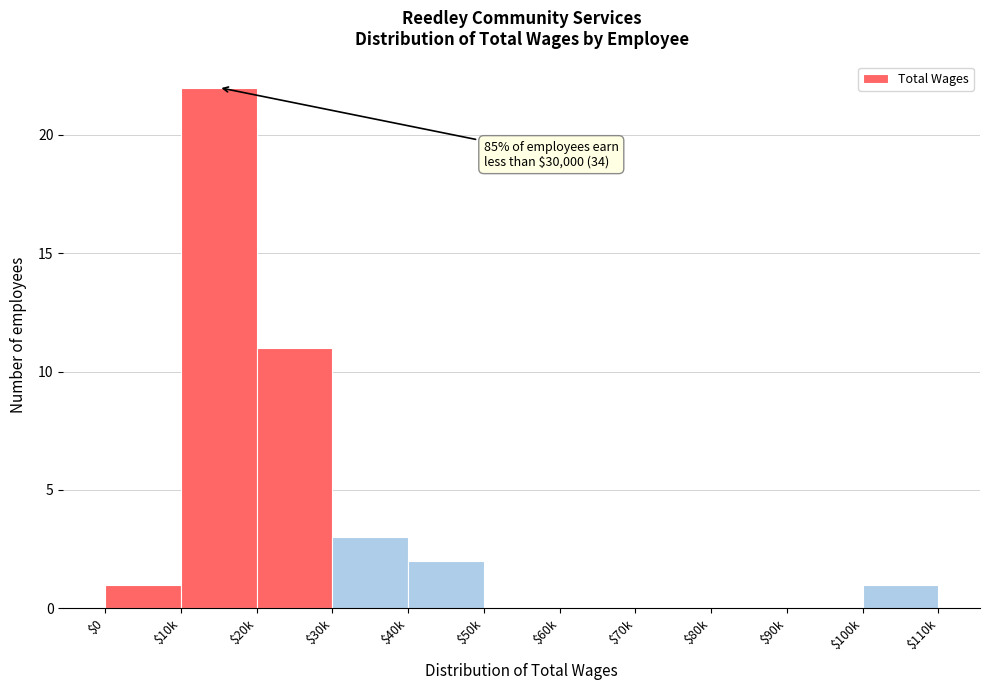

What is the maximum value shown in the chart?

22